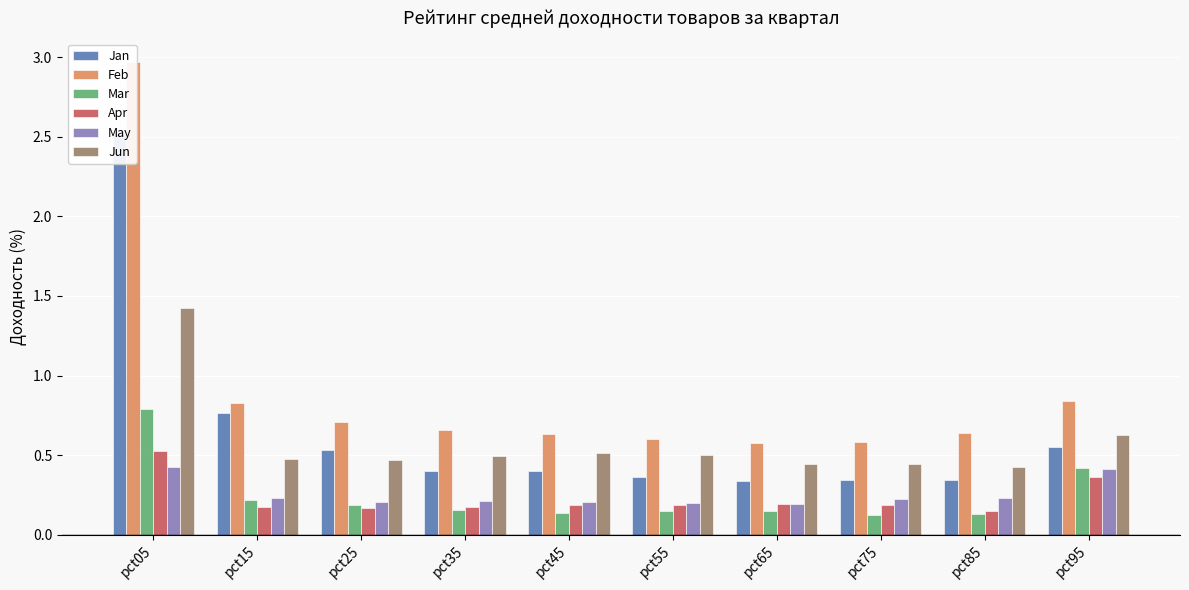

Reading left to right, transcribe all the data shown in this chart.

Jan: pct05=2.5	pct15=0.8	pct25=0.5	pct35=0.4	pct45=0.4	pct55=0.4	pct65=0.3	pct75=0.3	pct85=0.3	pct95=0.6
Feb: pct05=3.0	pct15=0.8	pct25=0.7	pct35=0.7	pct45=0.6	pct55=0.6	pct65=0.6	pct75=0.6	pct85=0.6	pct95=0.8
Mar: pct05=0.8	pct15=0.2	pct25=0.2	pct35=0.2	pct45=0.1	pct55=0.1	pct65=0.1	pct75=0.1	pct85=0.1	pct95=0.4
Apr: pct05=0.5	pct15=0.2	pct25=0.2	pct35=0.2	pct45=0.2	pct55=0.2	pct65=0.2	pct75=0.2	pct85=0.2	pct95=0.4
May: pct05=0.4	pct15=0.2	pct25=0.2	pct35=0.2	pct45=0.2	pct55=0.2	pct65=0.2	pct75=0.2	pct85=0.2	pct95=0.4
Jun: pct05=1.4	pct15=0.5	pct25=0.5	pct35=0.5	pct45=0.5	pct55=0.5	pct65=0.4	pct75=0.4	pct85=0.4	pct95=0.6